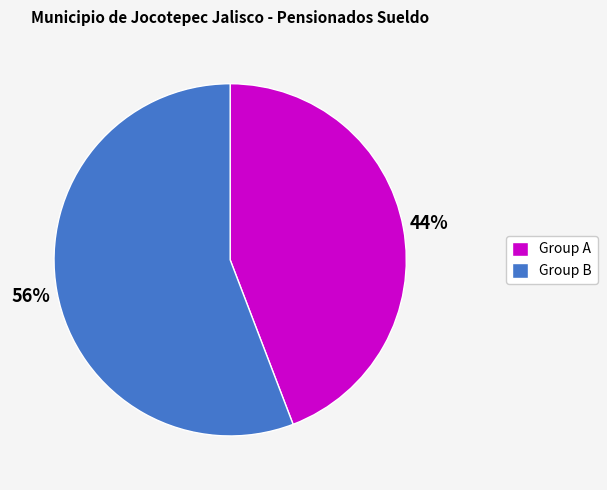

Which category has the smallest portion of the pie?

Group A